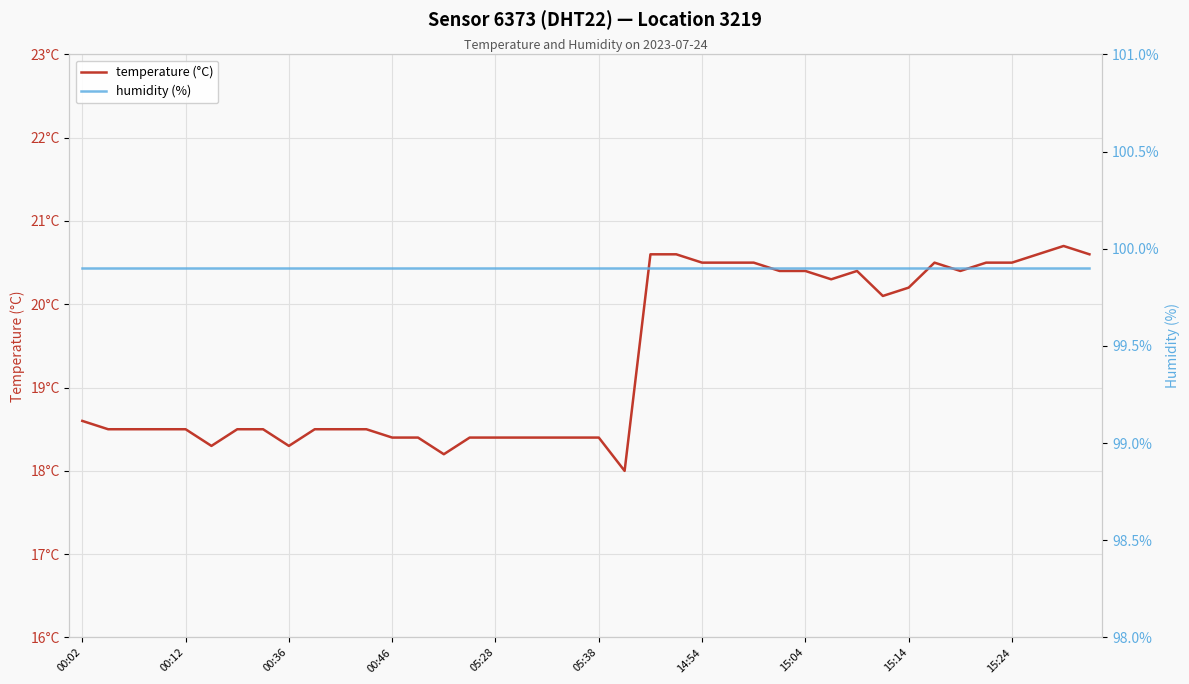

What position from the right is 21?

19